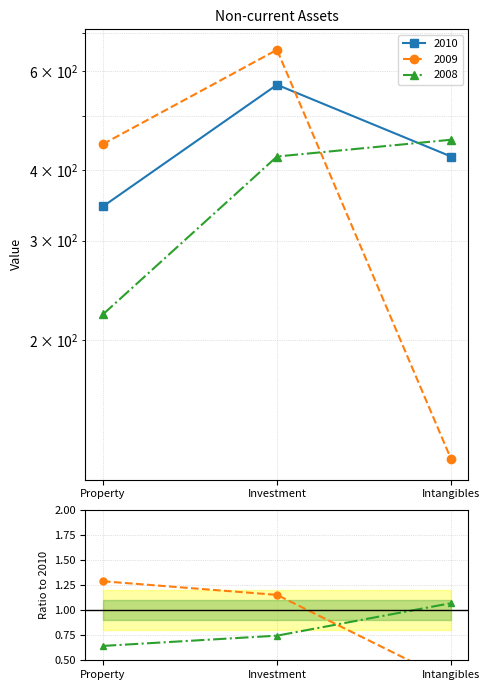

Rank the series by their maximum value, from lowest to highest.

2008, 2010, 2009